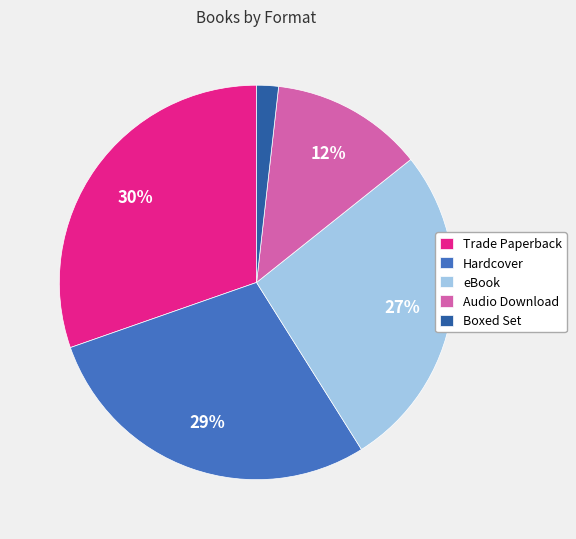

Is there a majority slice in this chart?

No